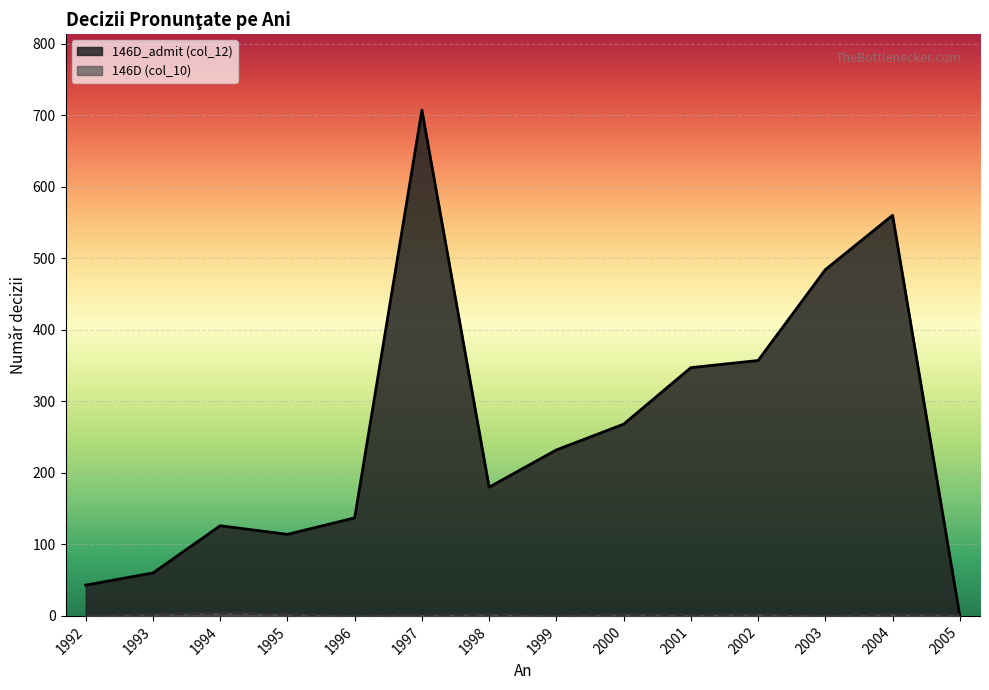

The 146D (col_10) series shows 3 at 1993. True or false?

False